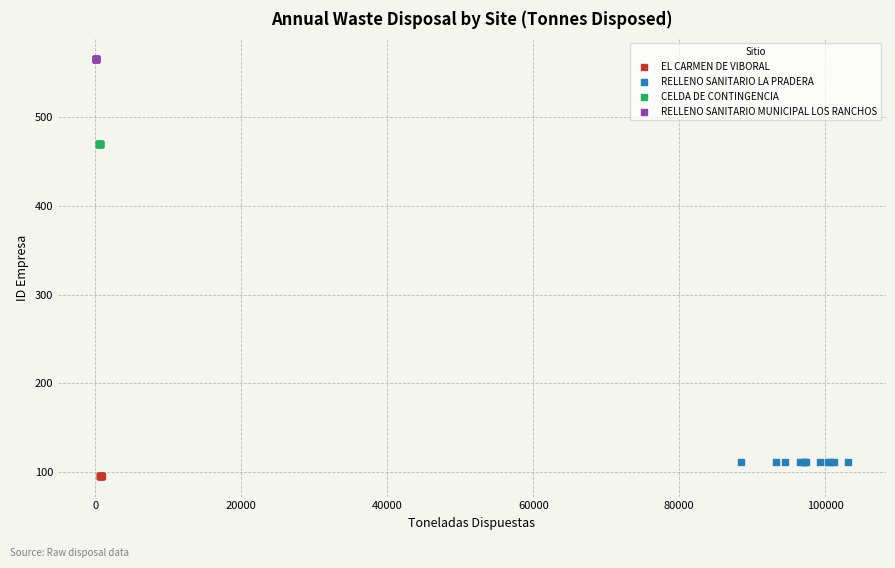

Which series contains the highest Y value?

RELLENO SANITARIO MUNICIPAL LOS RANCHOS